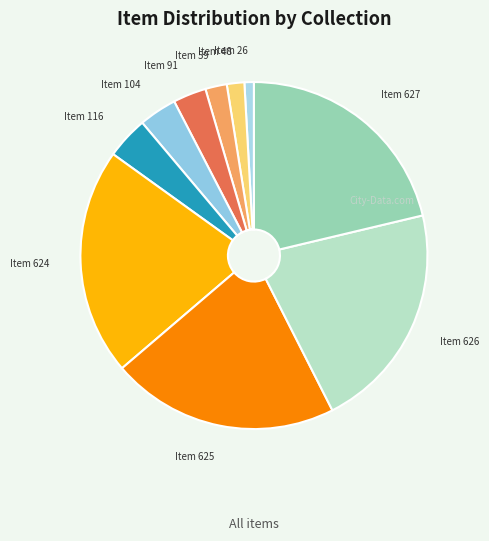

Do Item 626 and Item 26 together represent more than half of the pie?

No